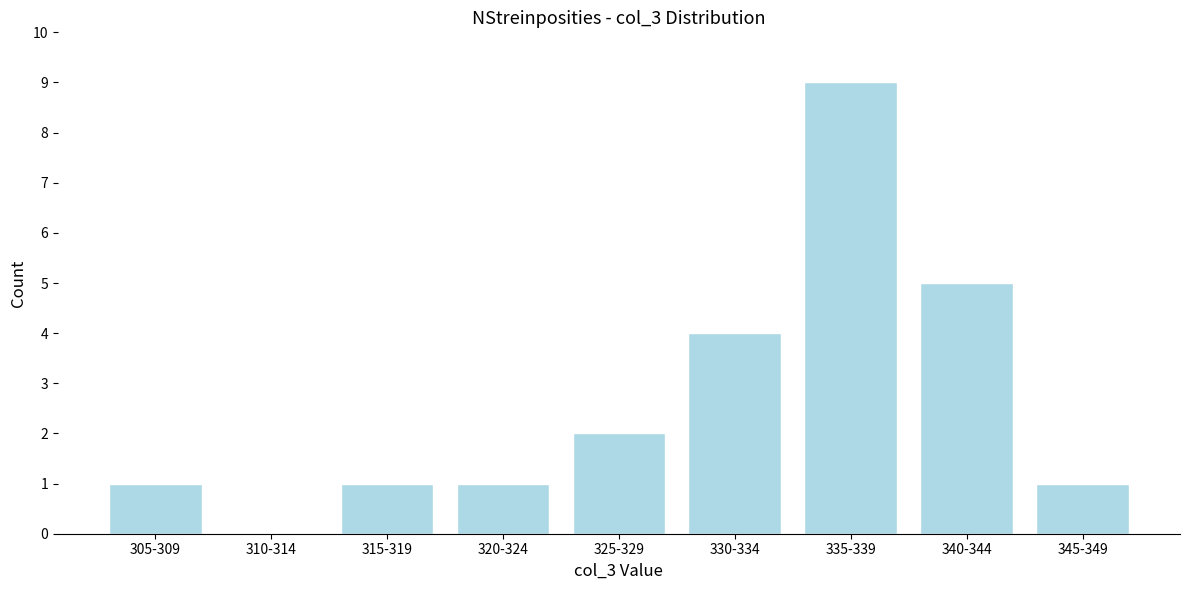

Reading right to left, transcribe all the data shown in this chart.

345-349=1	340-344=5	335-339=9	330-334=4	325-329=2	320-324=1	315-319=1	310-314=0	305-309=1